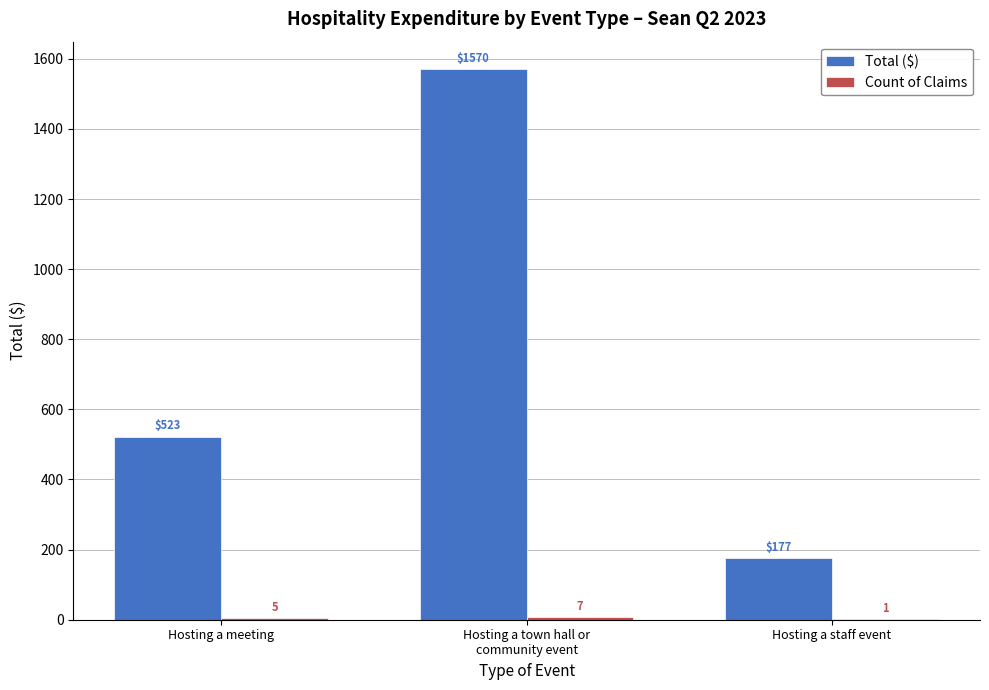

What is the highest value of the Total ($) series?

1570.4